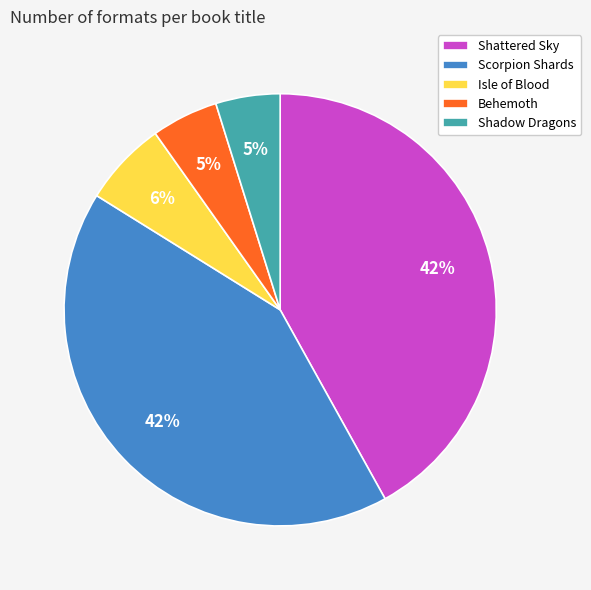

Is the sum of Isle of Blood and Shadow Dragons greater than half?

No